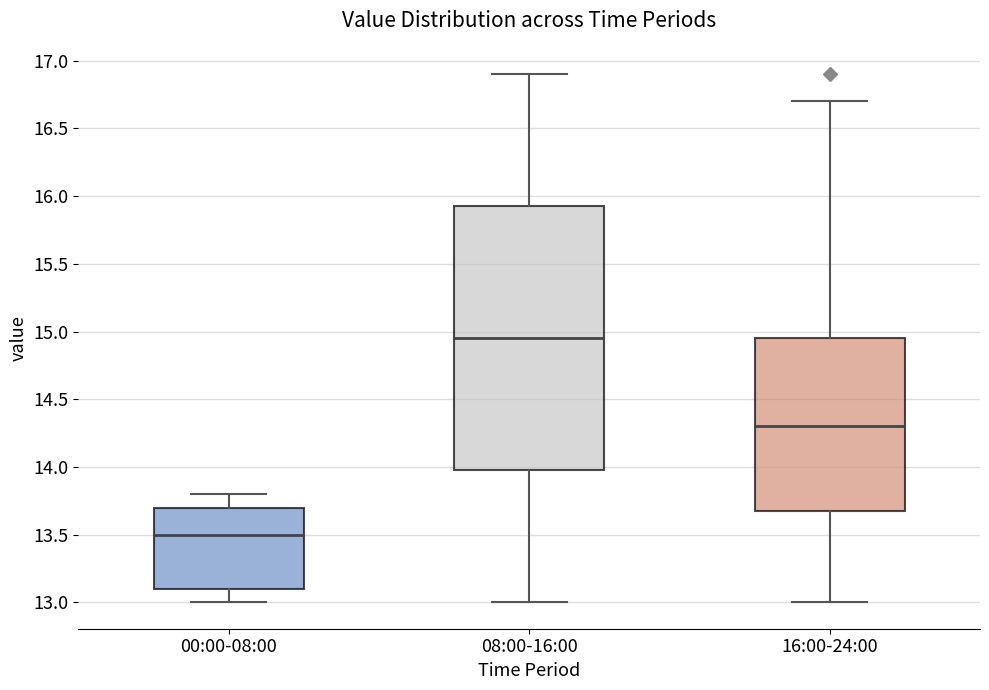

Reading left to right, read every box against the y-axis: the position of its median line, the range the box covers, and the ends of its whiskers. The values are not printed on the chart, so give them approximately, as read against the axis.

00:00-08:00: median 13.50, box 13.10 to 13.70, whiskers 13.00 to 13.80
08:00-16:00: median 14.95, box 14.00 to 15.95, whiskers 13.00 to 16.90
16:00-24:00: median 14.30, box 13.70 to 14.95, whiskers 13.00 to 16.70